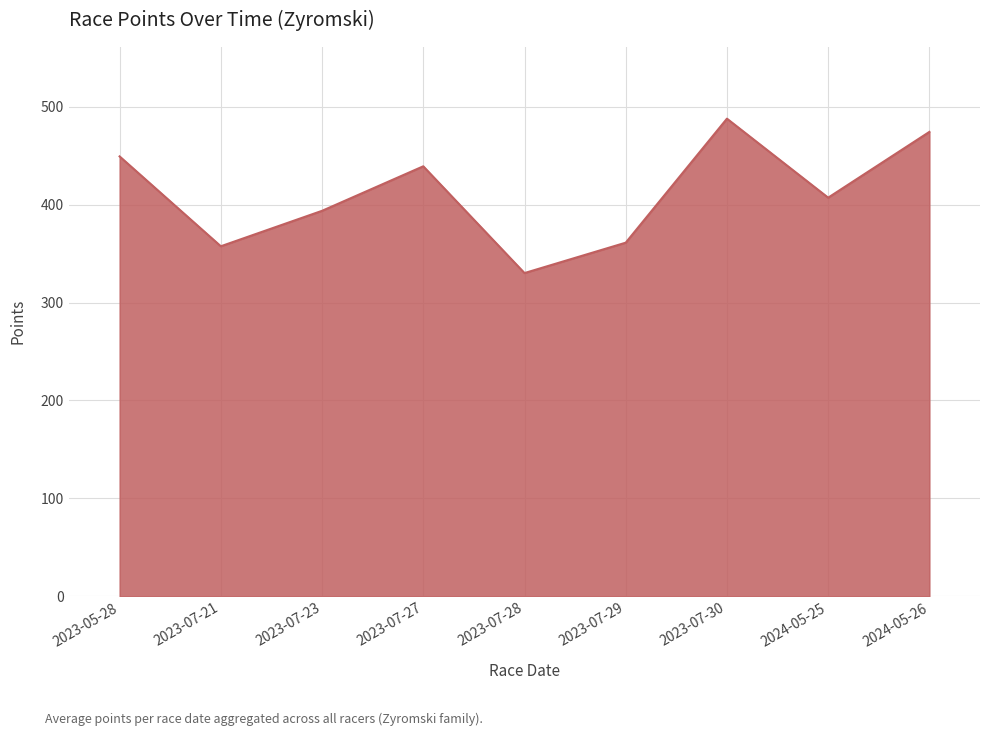

The value at 2024-05-26 is 237.1. True or false?

False